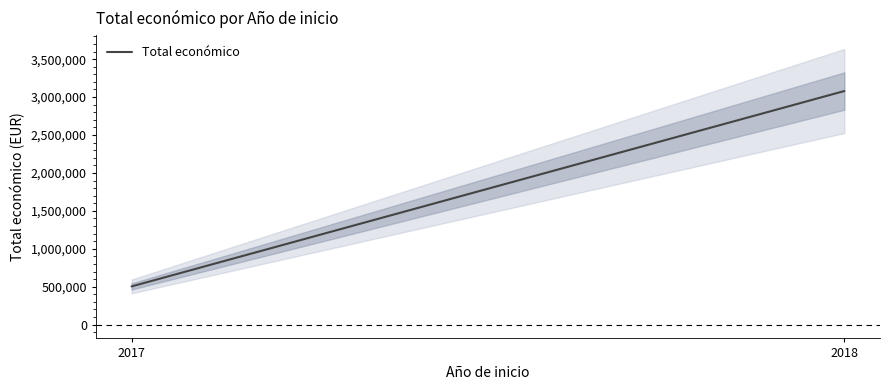

Which label corresponds to the smallest value in the chart?

2017